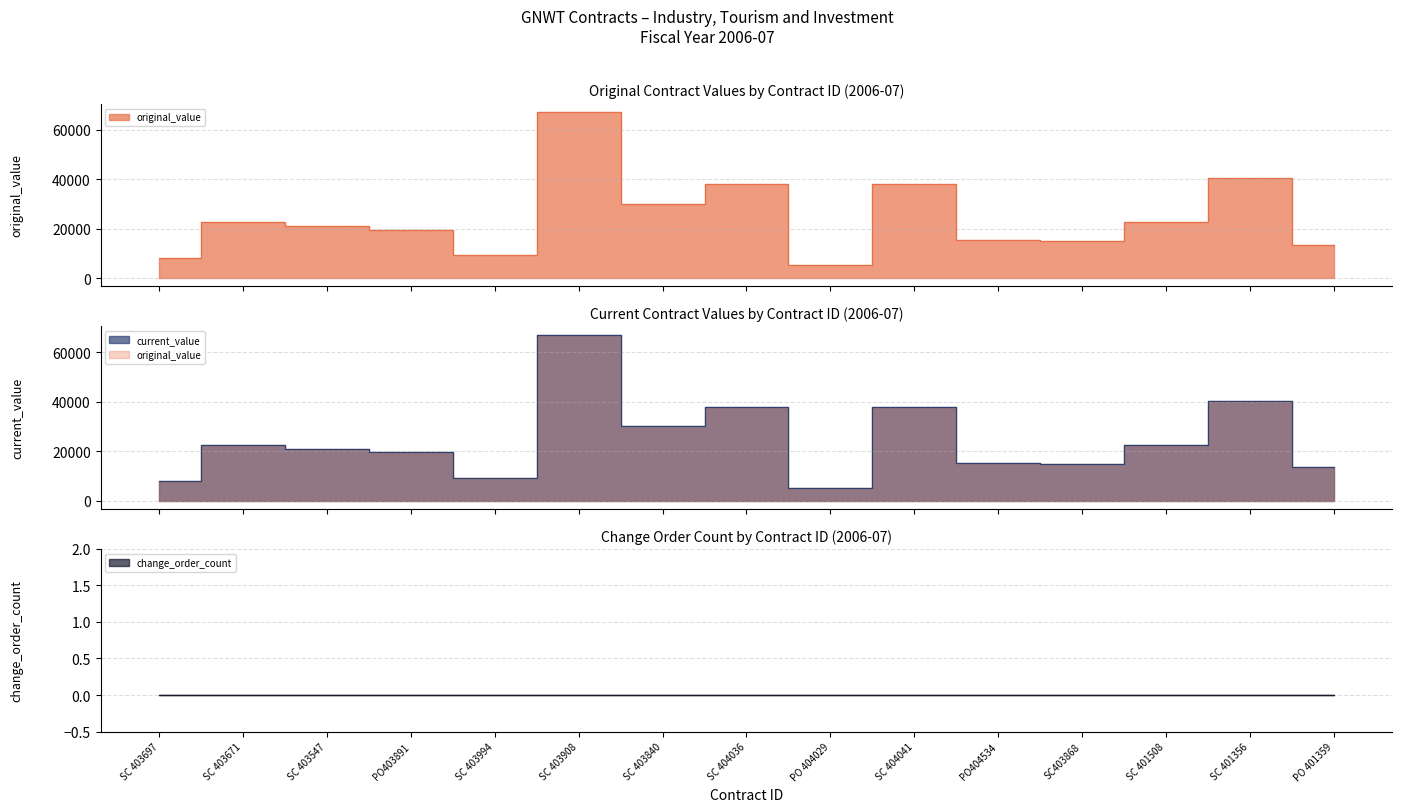

Where is original_value nearest to the value 36182?

SC 404036